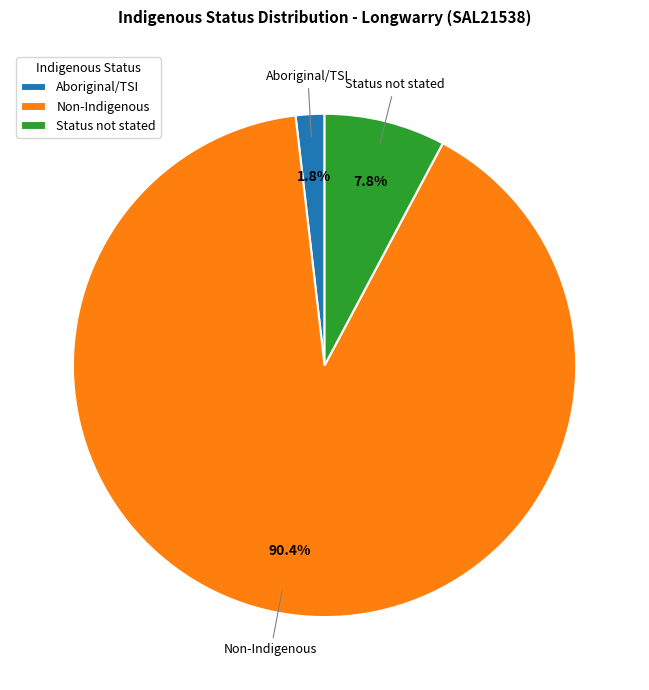

Which has a higher value, Status not stated or Aboriginal/TSI?

Status not stated